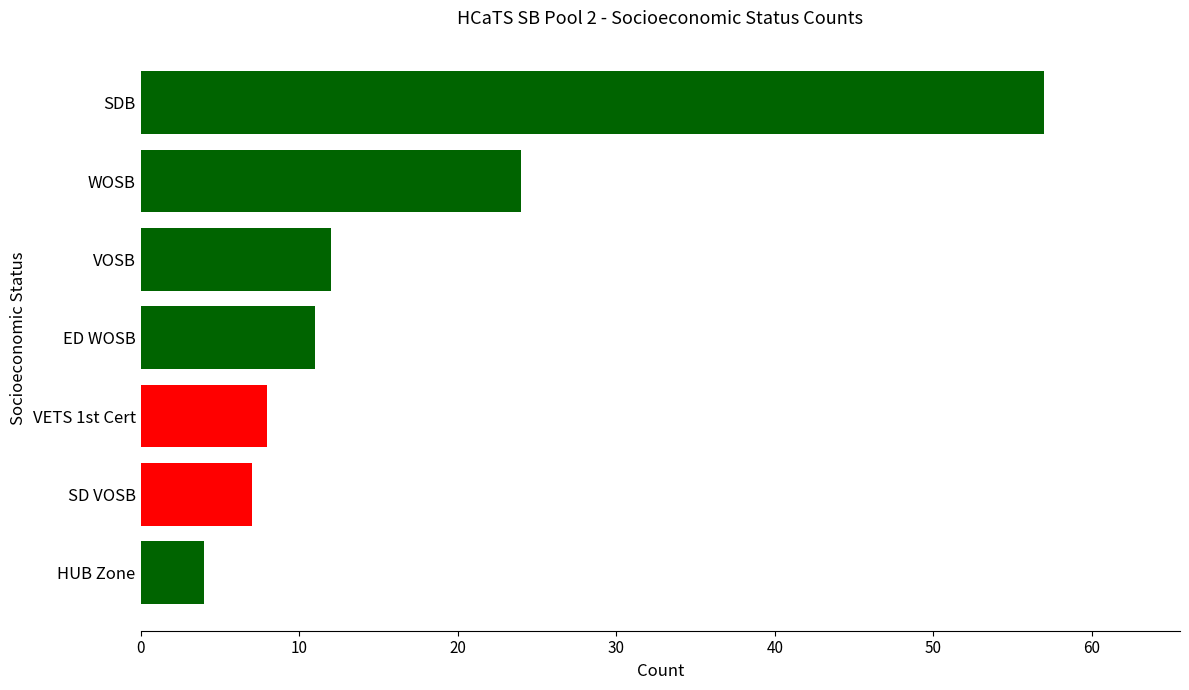

List the labels in order of value, smallest first.

HUB Zone, SD VOSB, VETS 1st Cert, ED WOSB, VOSB, WOSB, SDB